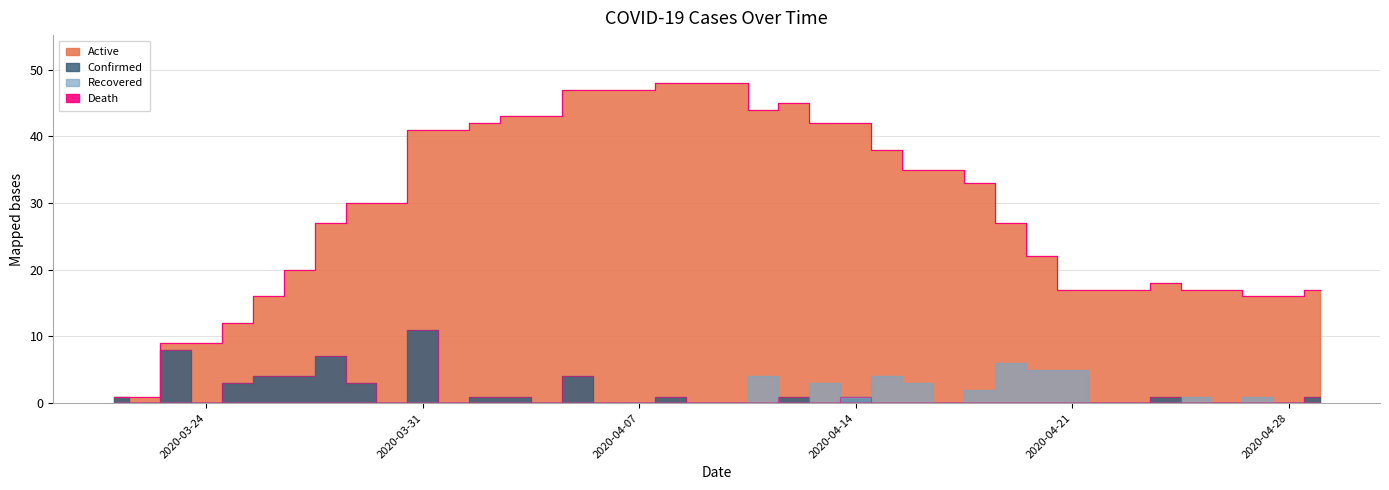

Which series has the largest range (max minus min)?

Active